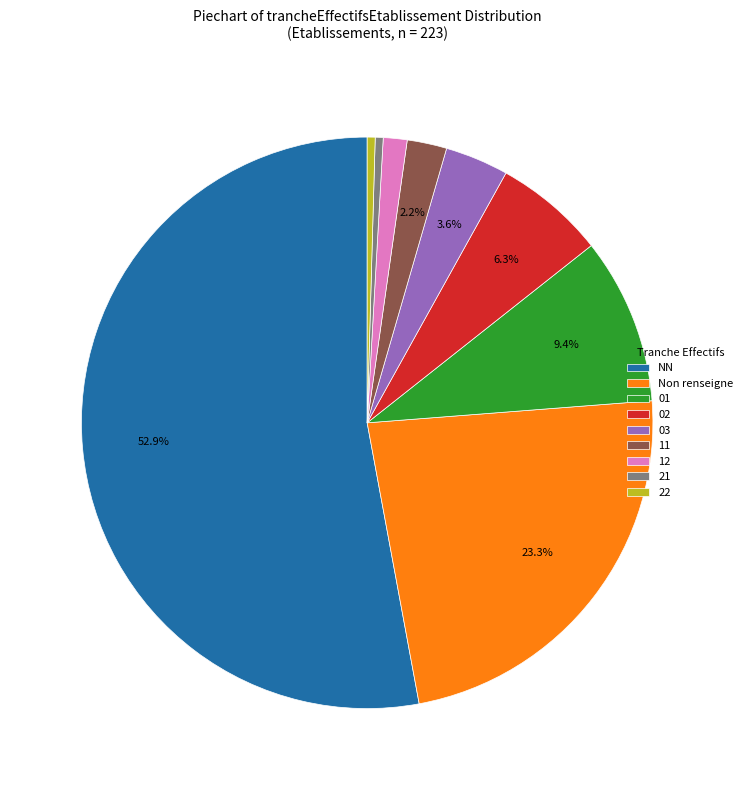

Approximately how many times larger is the value at 12 compared to 03?

0.4